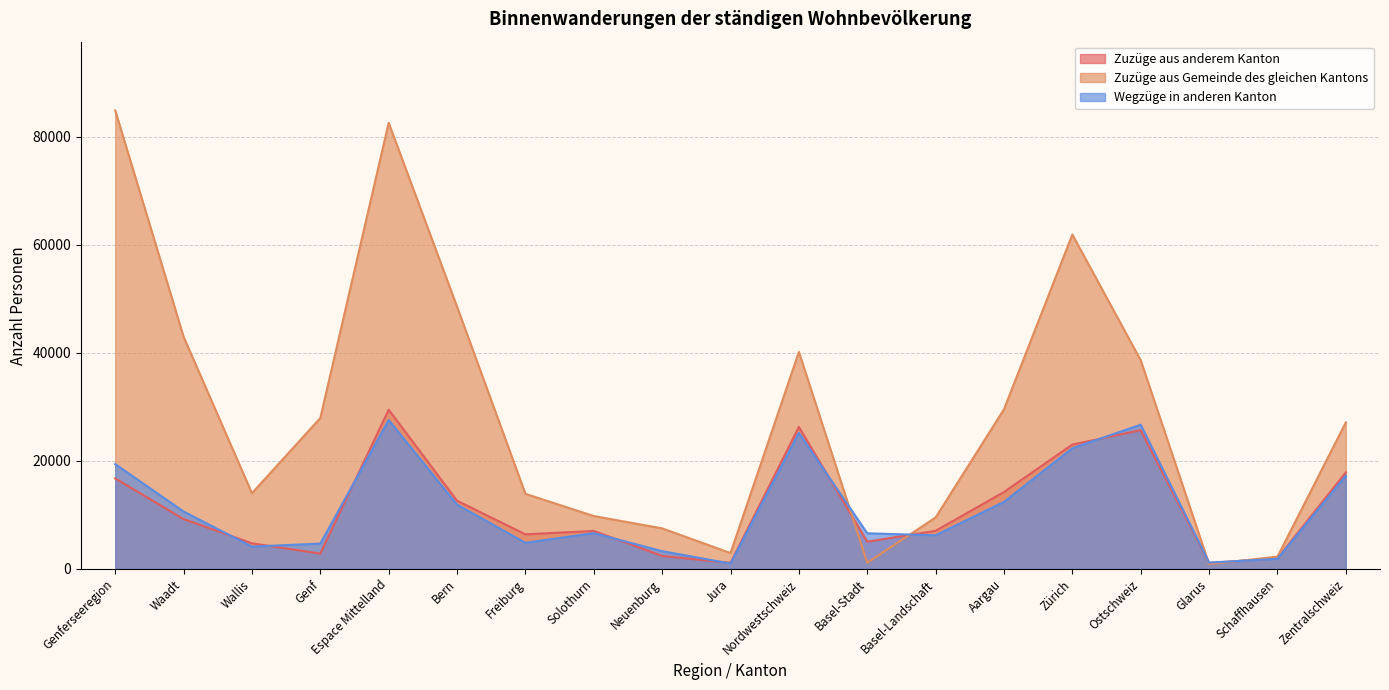

What are all the series names shown in the legend?

Zuzüge aus anderem Kanton, Zuzüge aus Gemeinde des gleichen Kantons, Wegzüge in anderen Kanton